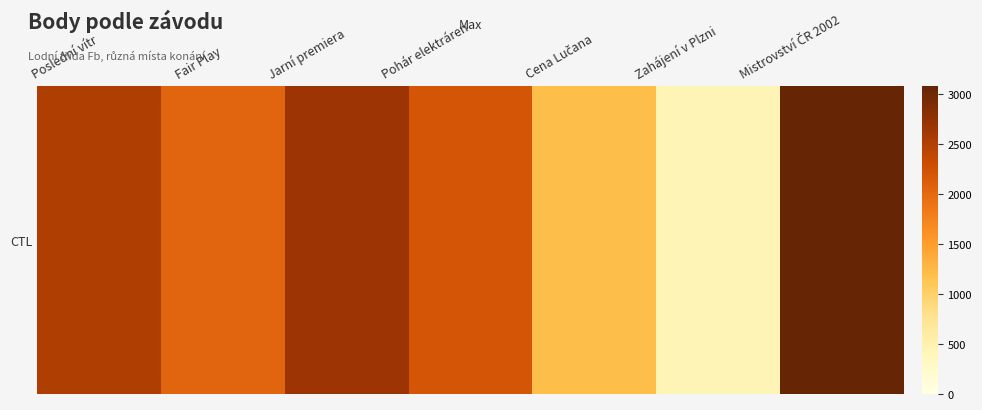

What is the change in value from Poslední vítr to Pohár elektráren?

-311